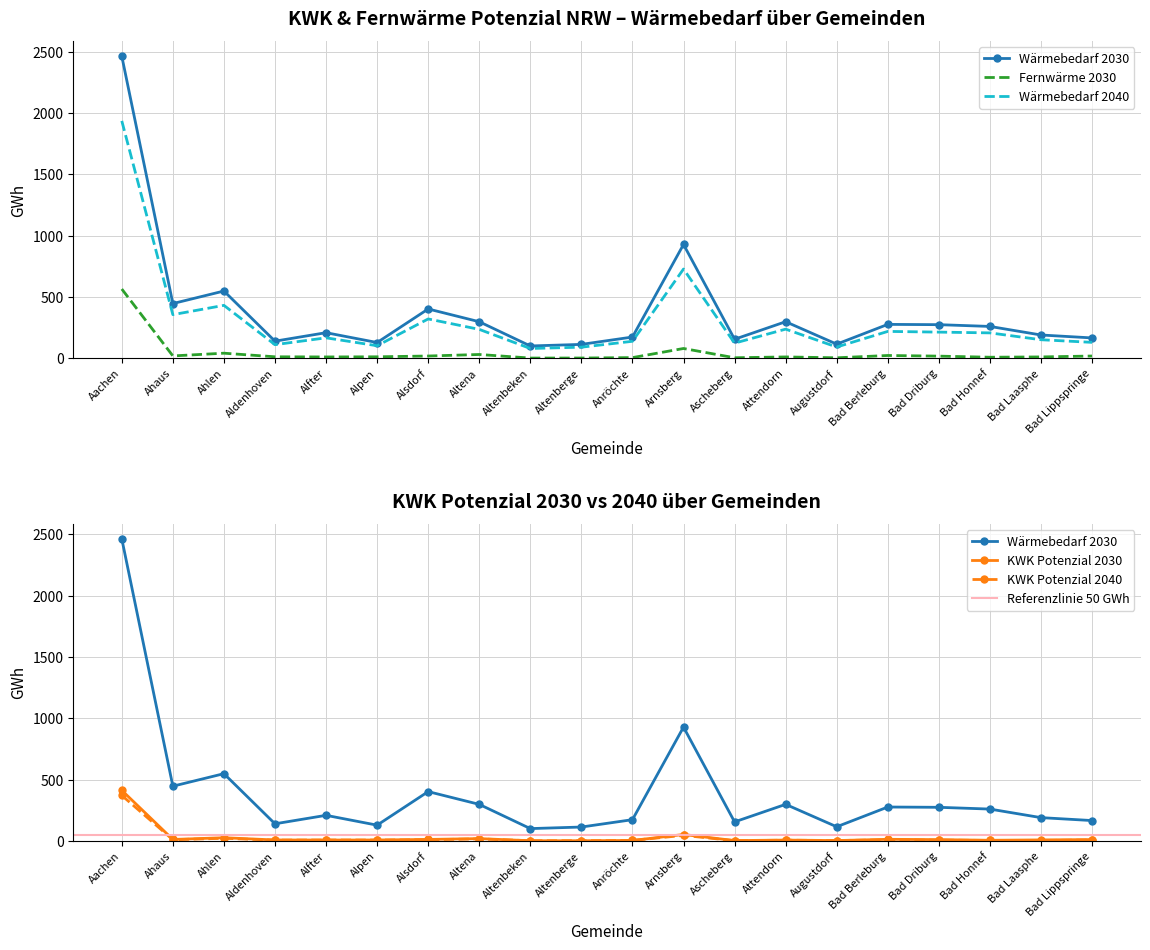

What is the label of the 17th point from the left?

Bad Driburg